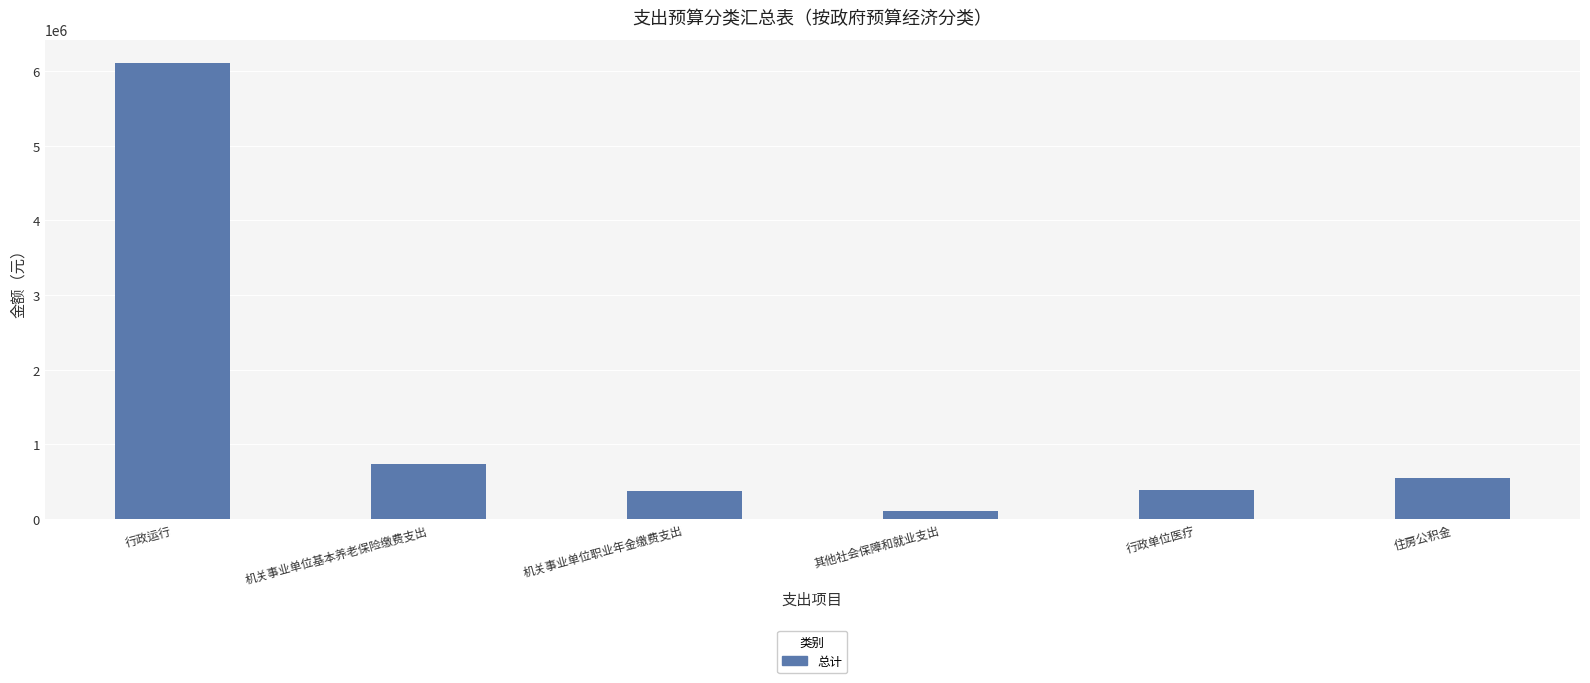

What is the average value?

1380730.2